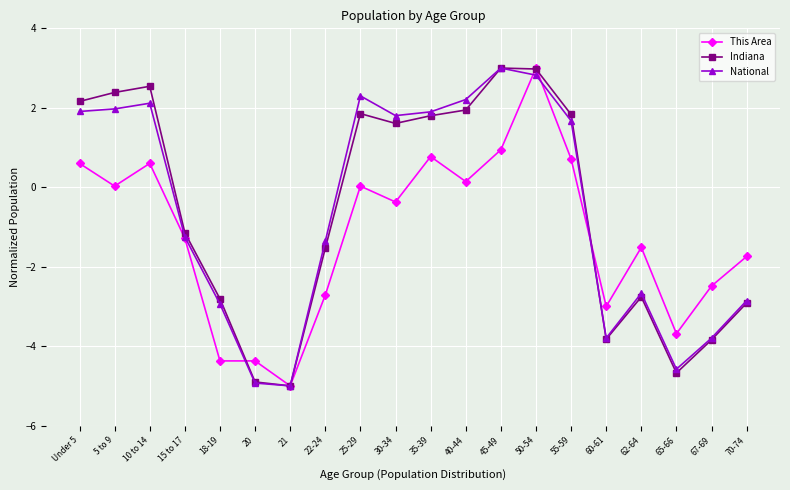

Which series changed the most between 20 and 25-29?

National